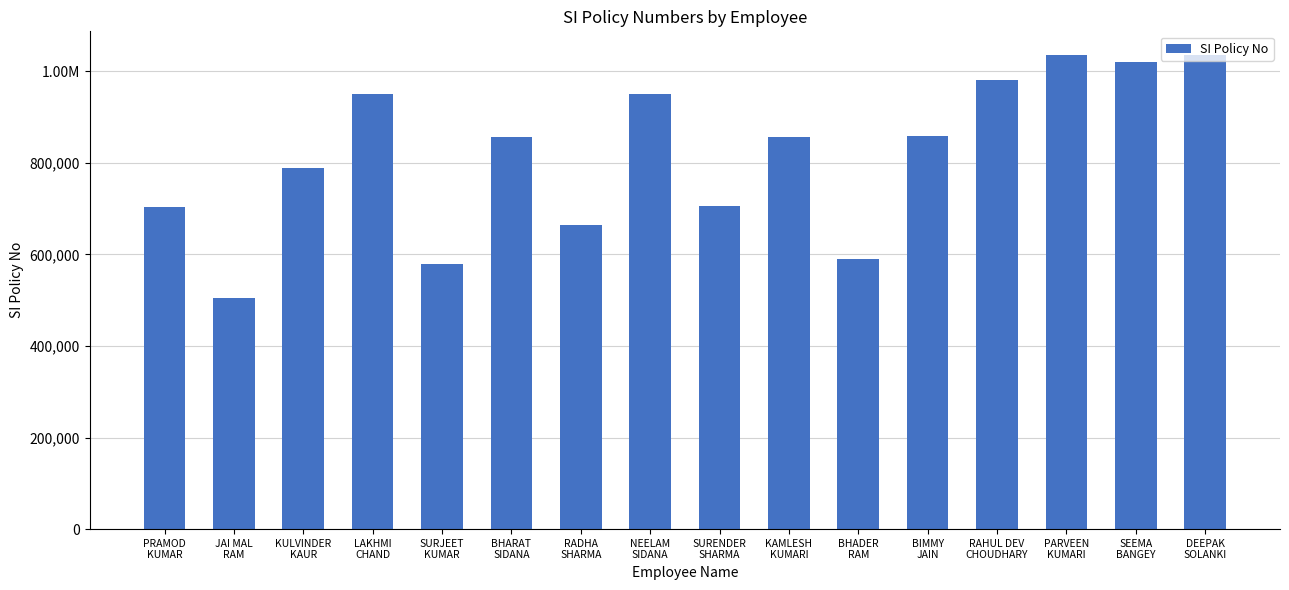

Reading left to right, what are all the values shown in this chart?

704115	504451	788549	951371	579555	857184	663569	951056	704841	857380	590995	857571	980771	1035475	1020599	1035051